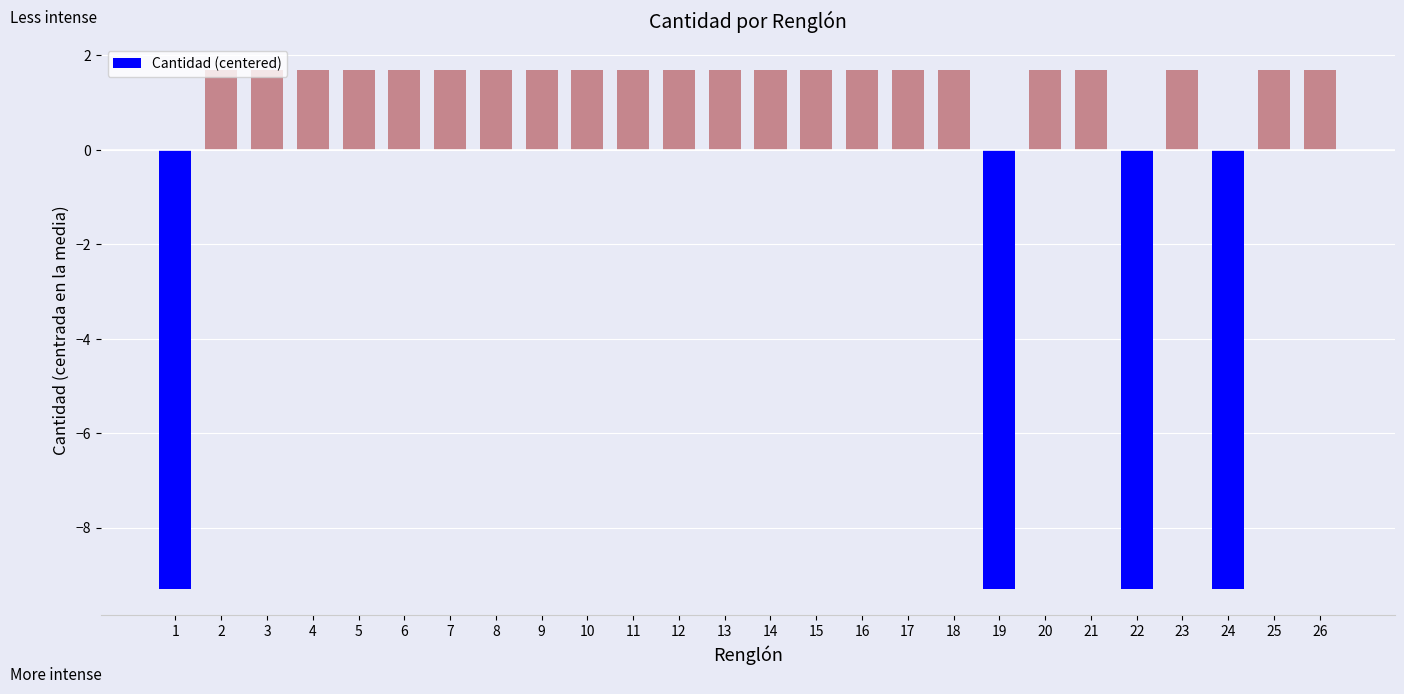

How many values are below zero?

4